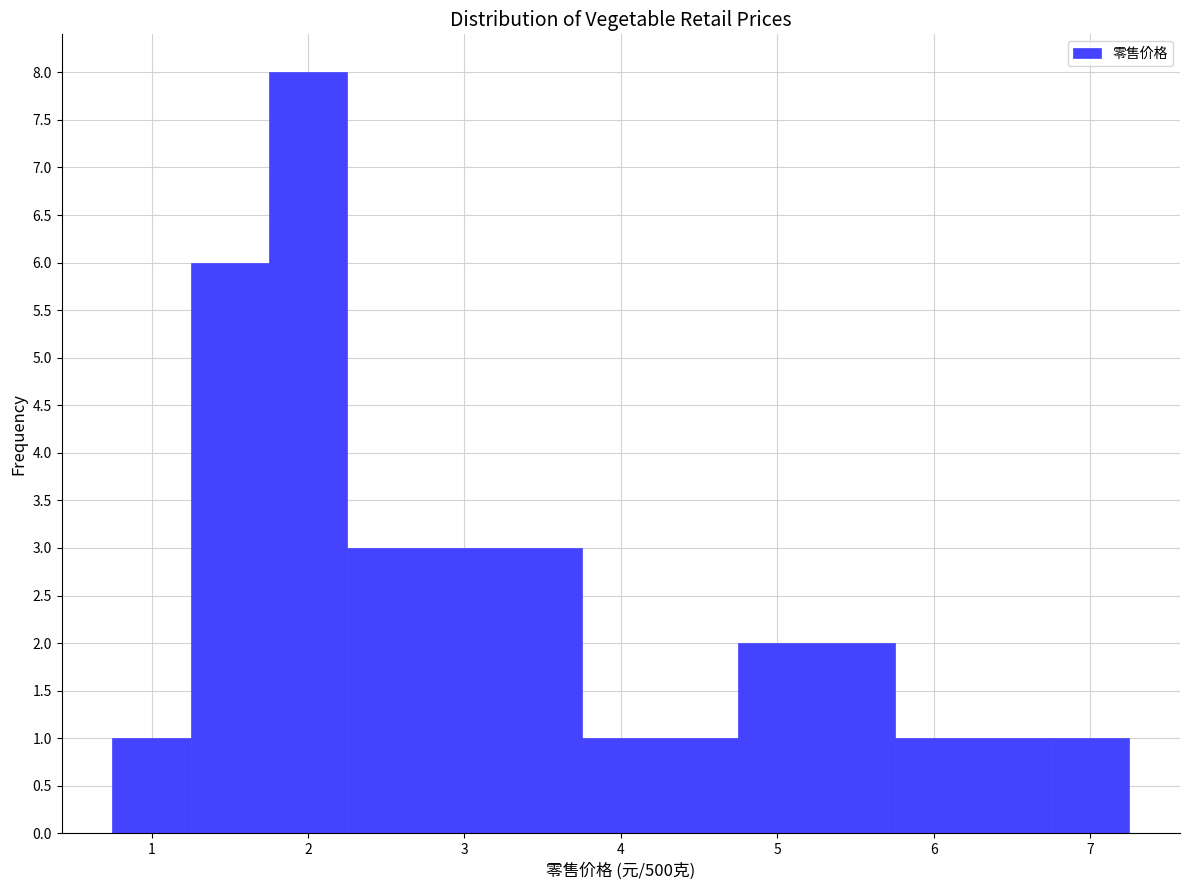

Reading left to right, transcribe this chart: for each bar, give the range it covers on the x-axis and its height. Neither the bar edges nor the heights are printed on the chart, so give them approximately, as read against the axes.

0.75 to 1.25: 1
1.25 to 1.75: 6
1.75 to 2.25: 8
2.25 to 3.75: 3
3.75 to 4.75: 1
4.75 to 5.75: 2
5.75 to 6.75: 1
6.75 to 7.25: 1